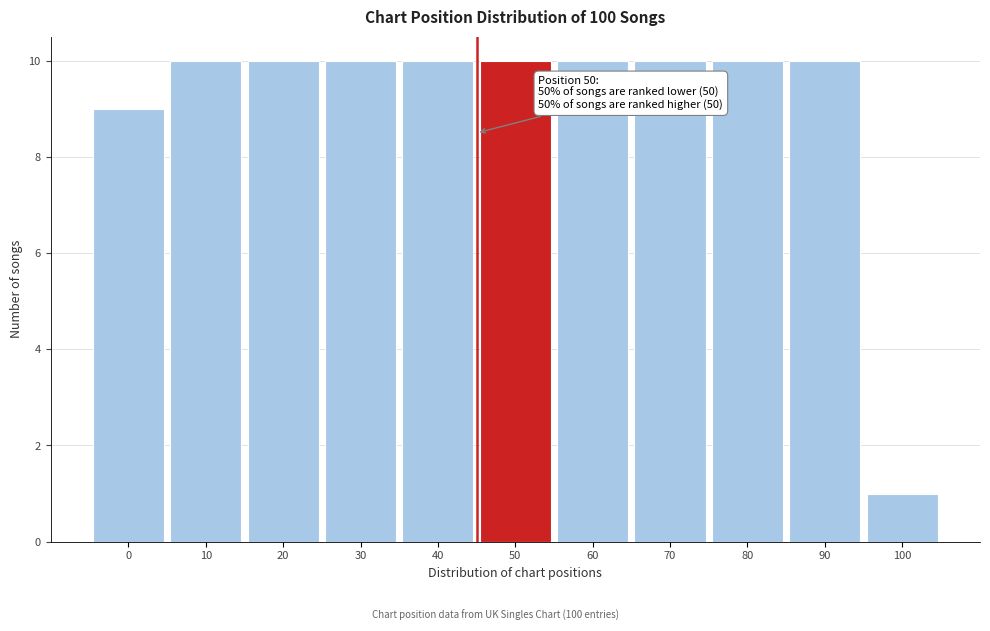

Reading left to right, transcribe all the data shown in this chart.

9	10	10	10	10	10	10	10	10	10	1